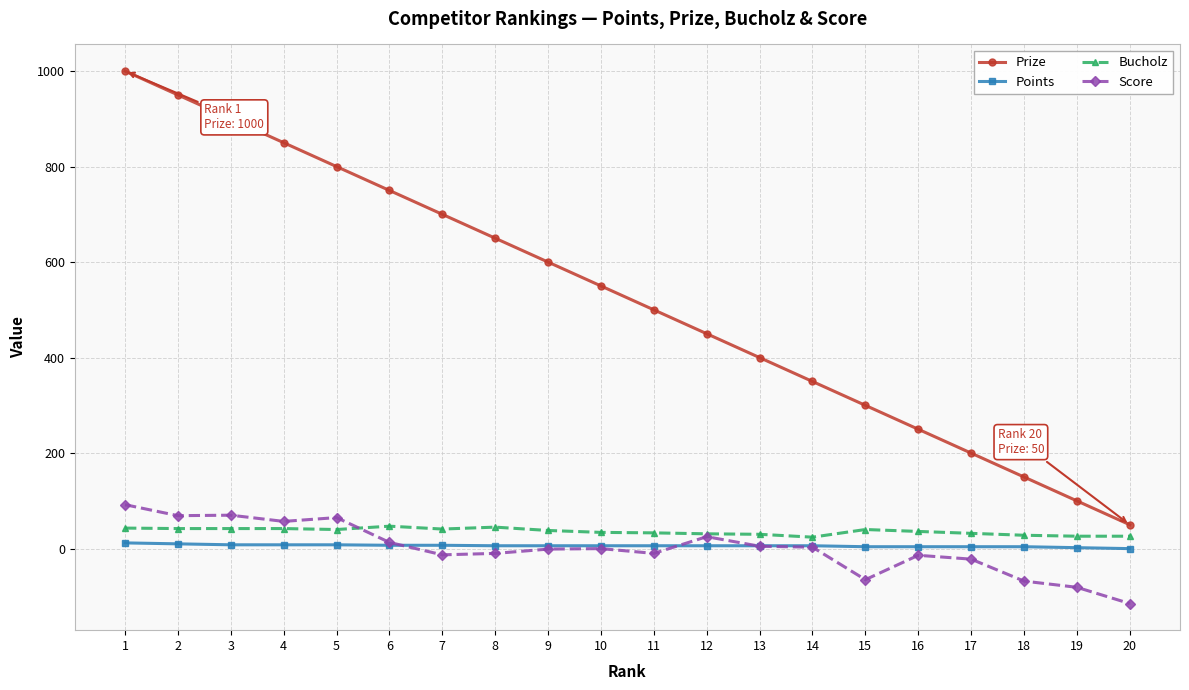

True or false: Prize has more than 1 interior local peaks.

False